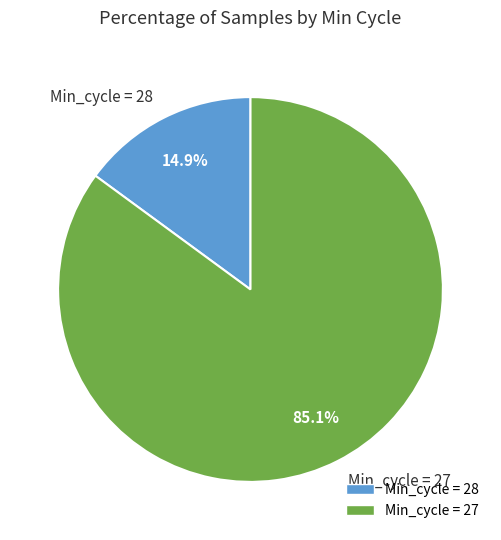

Rank the categories by value from highest to lowest.

Min_cycle = 27, Min_cycle = 28